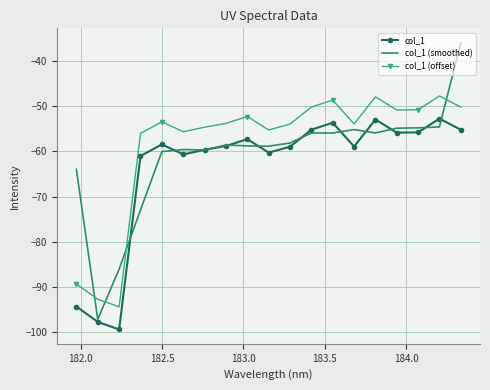

Which series has the largest total across all categories?

col_1 (offset)